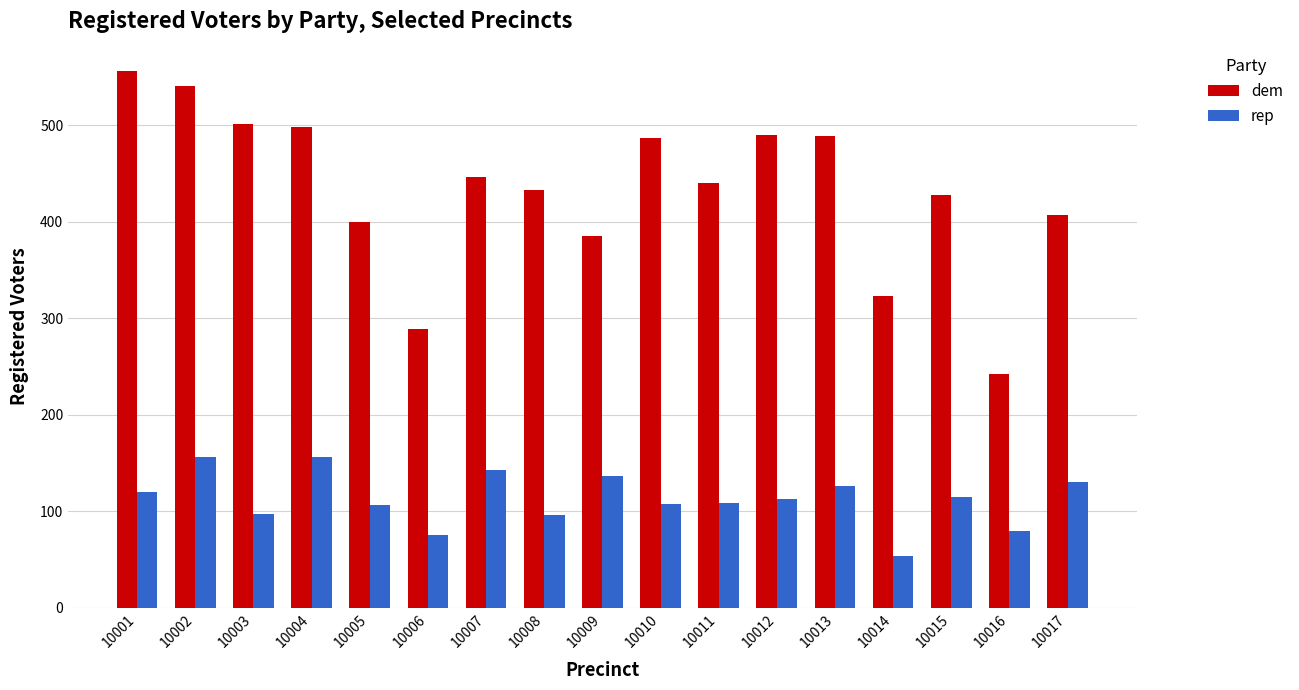

What is the sum of all rep values?

1922